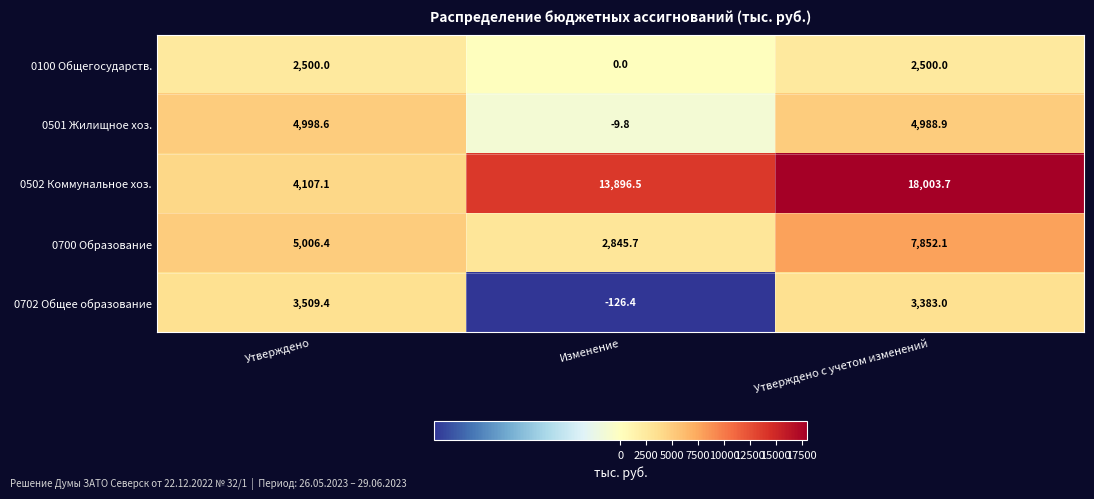

At which category is the sum across all series the highest?

Утверждено с учетом изменений